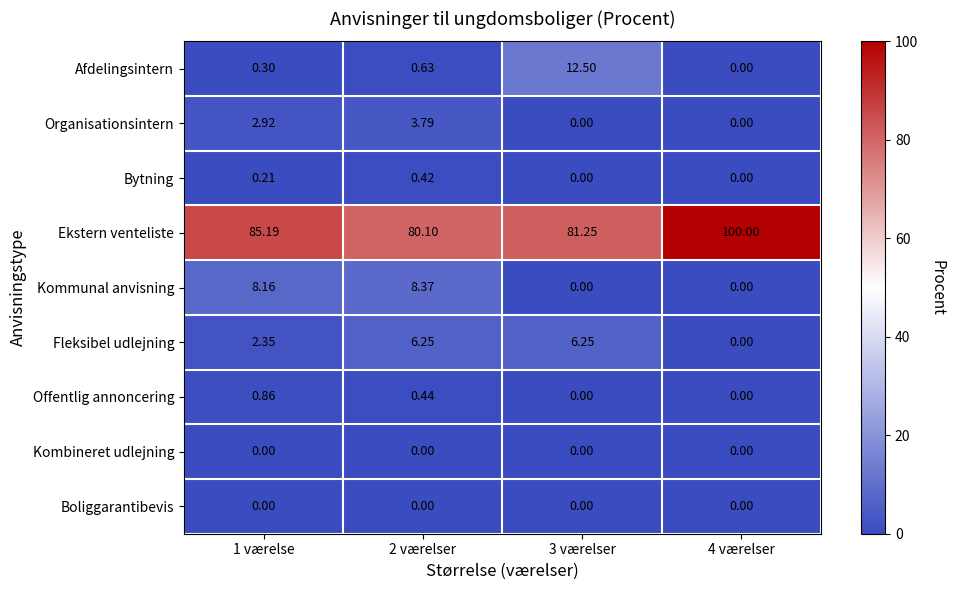

Which series changed the most between 1 værelse and 4 værelser?

Ekstern venteliste